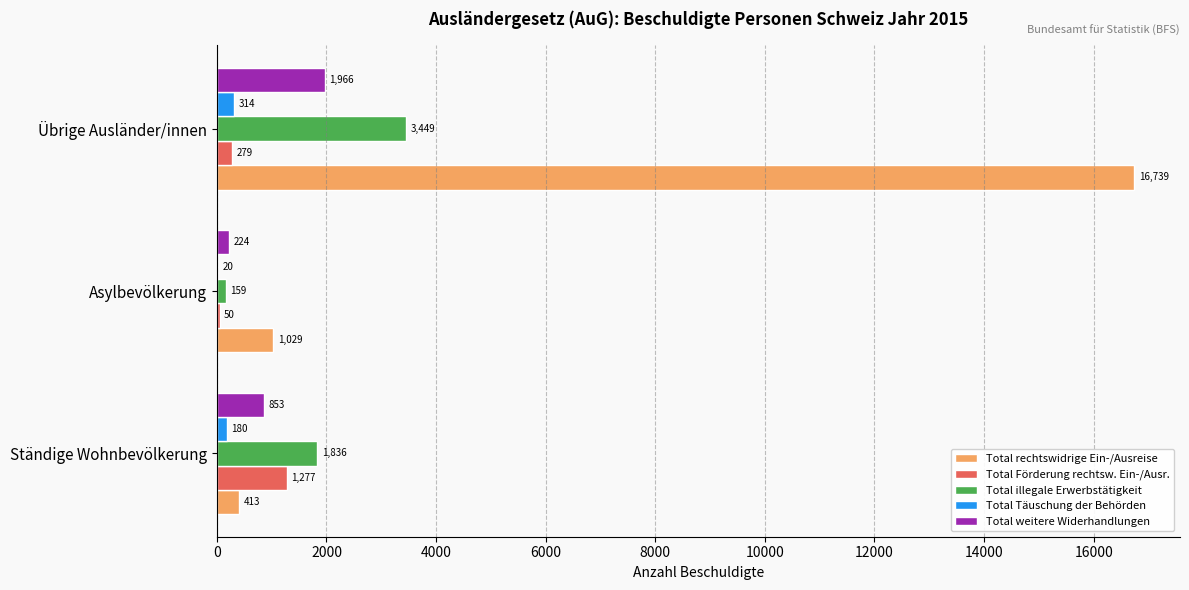

What is the sum of the Total weitere Widerhandlungen values at Übrige Ausländer/innen and Asylbevölkerung?

2190